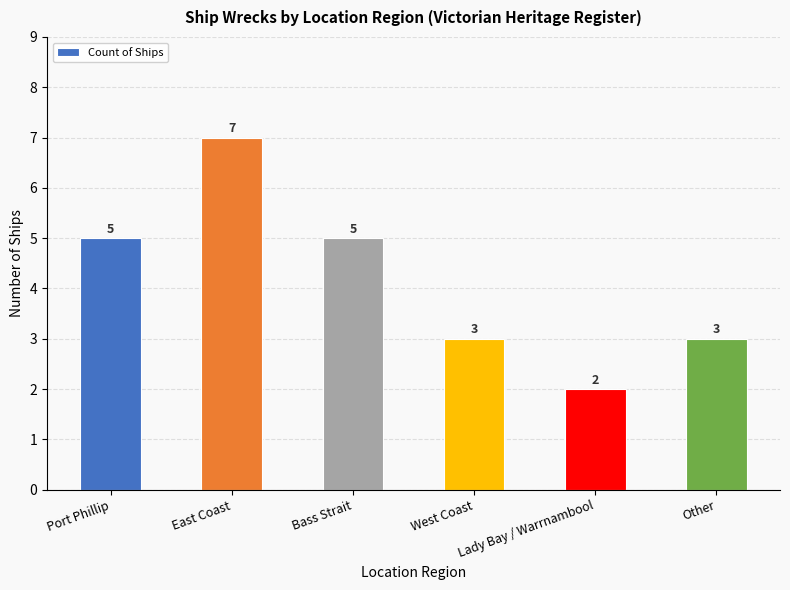

What is the change in value from West Coast to Lady Bay / Warrnambool?

-1